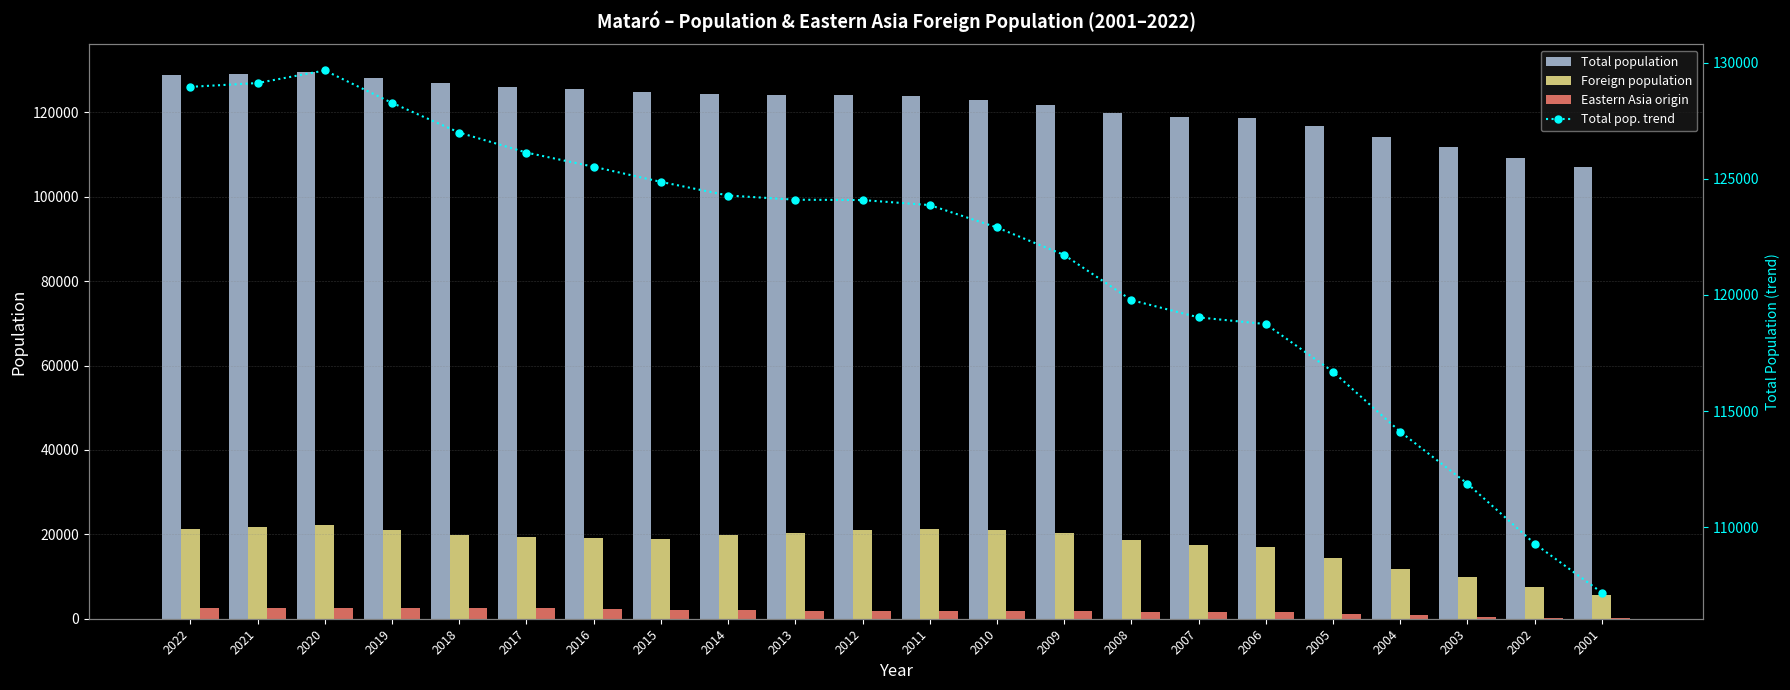

What is the average value of the Eastern Asia origin series?

1766